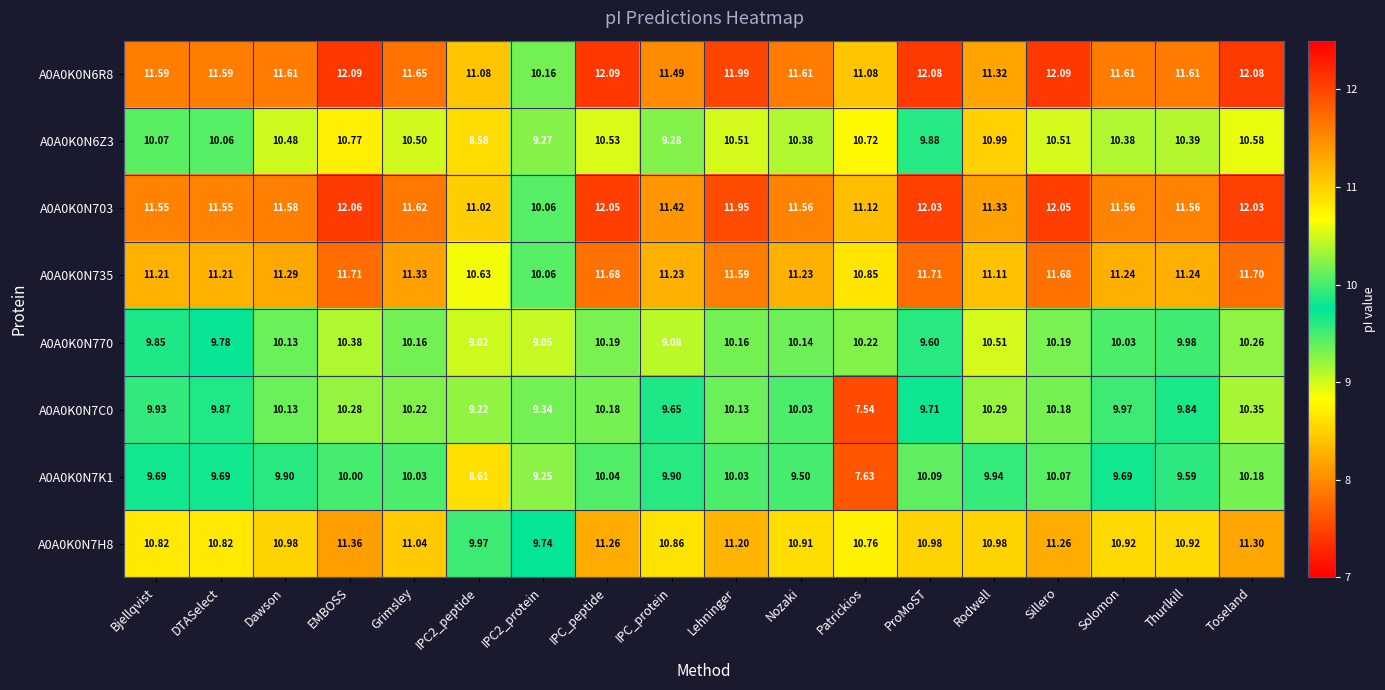

Where does the A0A0K0N7K1 series first go above 9?

Bjellqvist